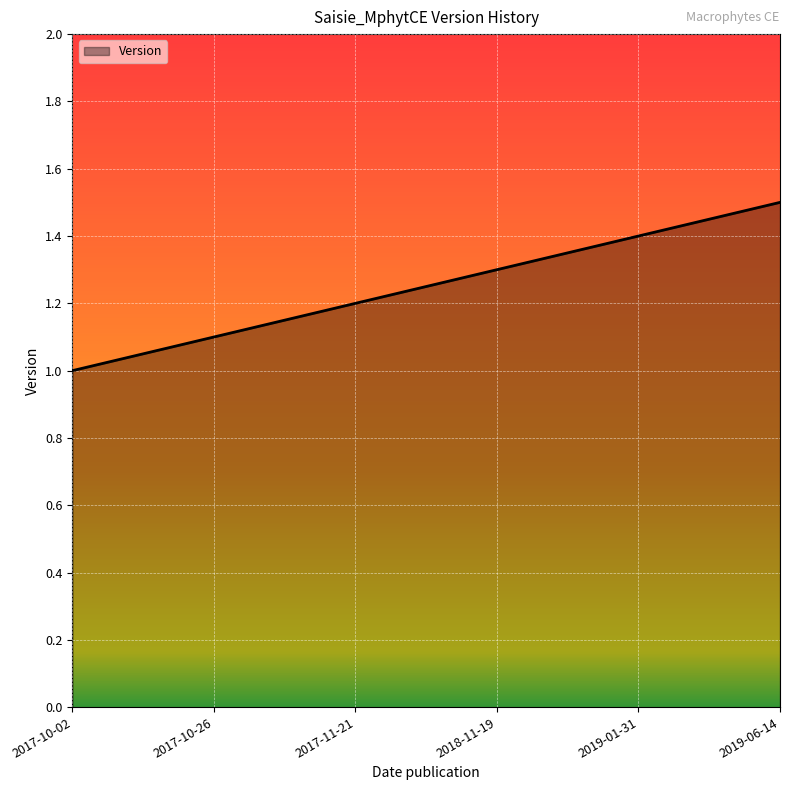

What is the smallest value displayed?

1.0